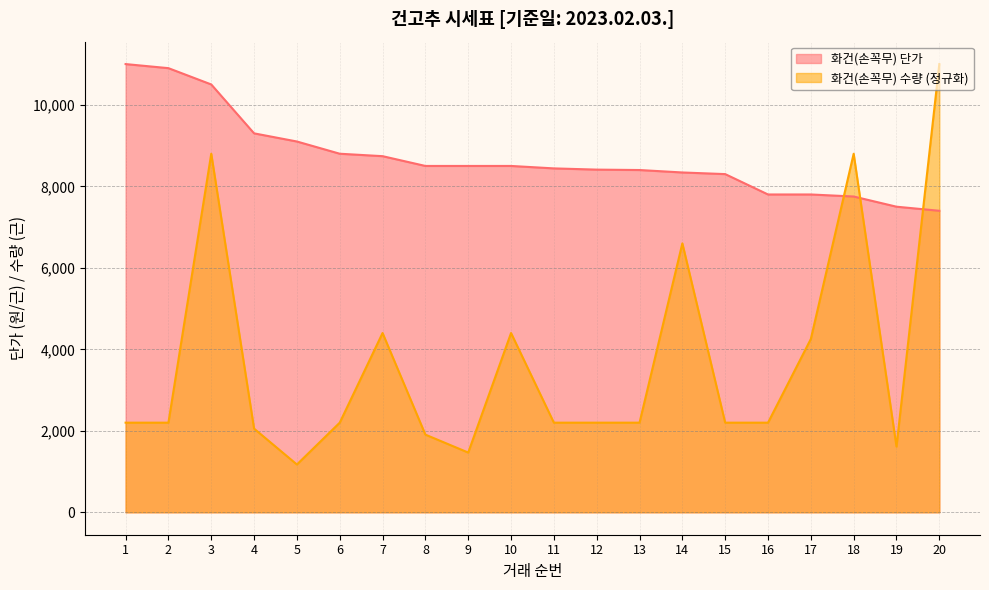

After their last crossing, which series has the higher values: 화건(손꼭무) 수량 or 화건(손꼭무) 단가?

화건(손꼭무) 수량